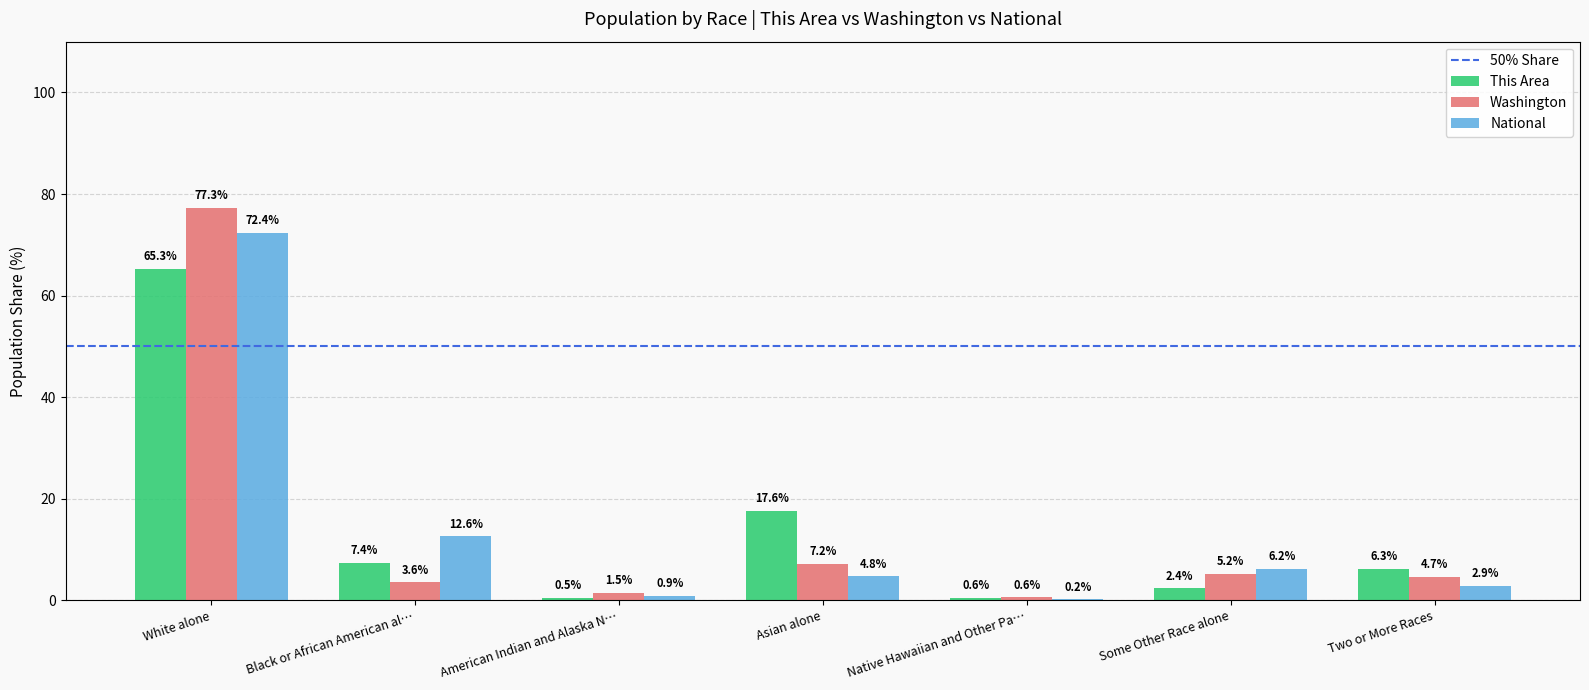

At which label is Washington closest to 38?

Asian alone